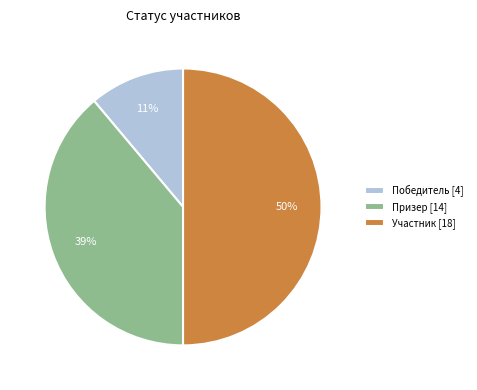

Rank the categories by value from lowest to highest.

Победитель, Призер, Участник